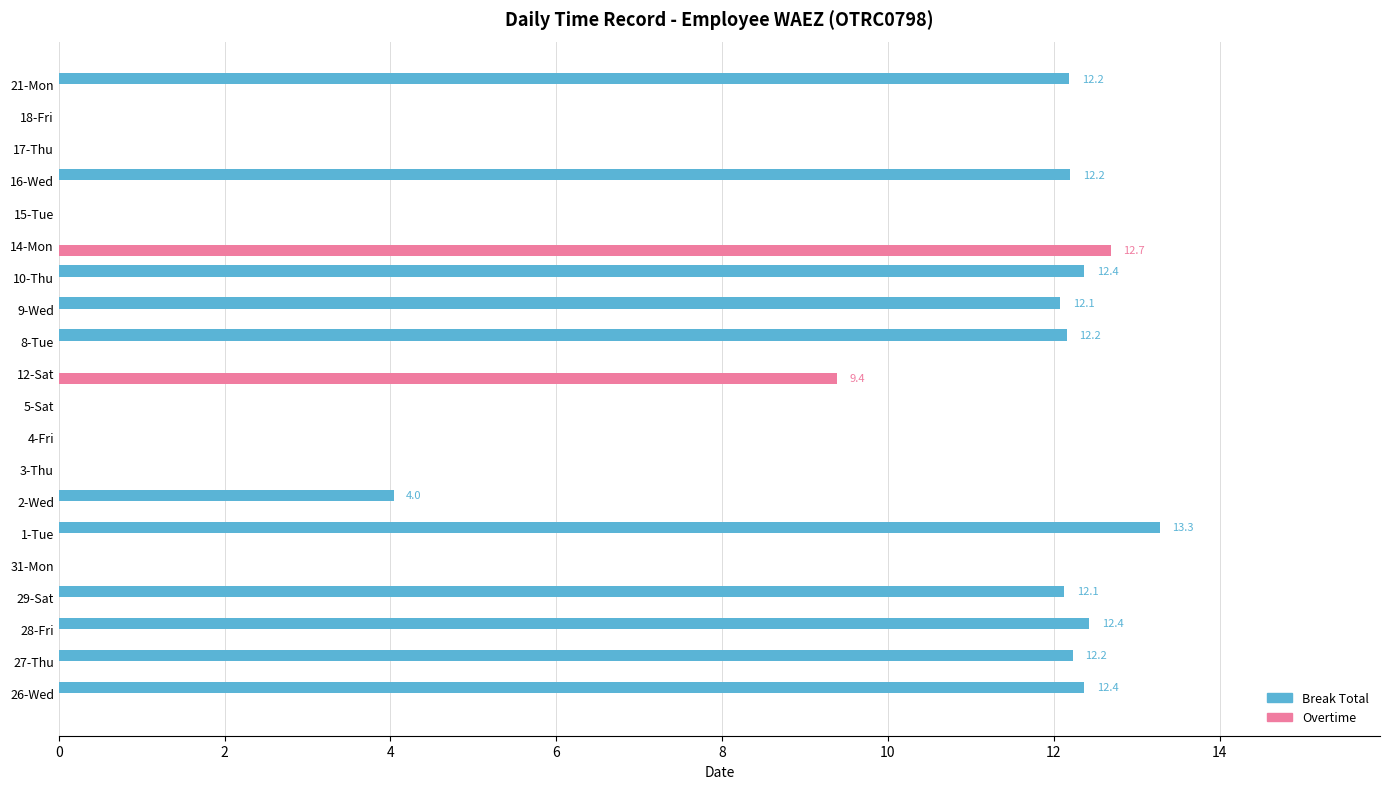

Count the number of data series in this chart.

2